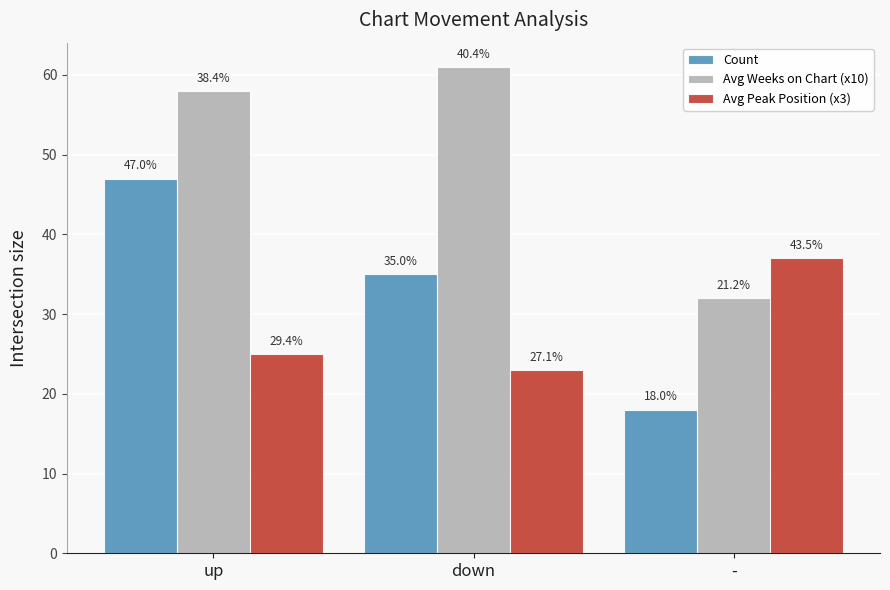

List the series in order of their overall mean, highest first.

Avg Weeks on Chart (x10), Count, Avg Peak Position (x3)